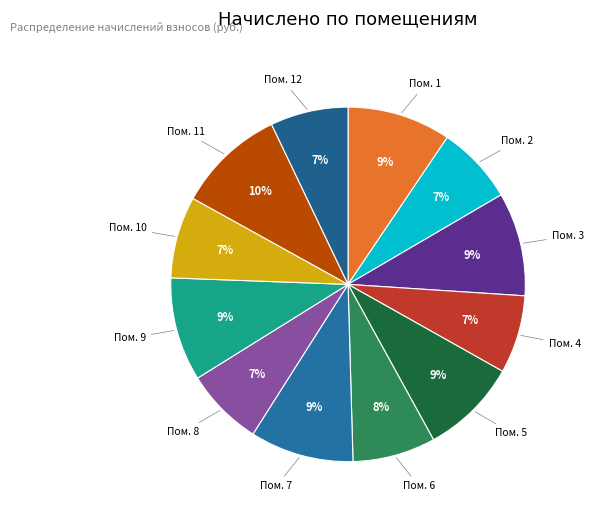

Is the sum of Пом. 3 and Пом. 9 greater than half?

No